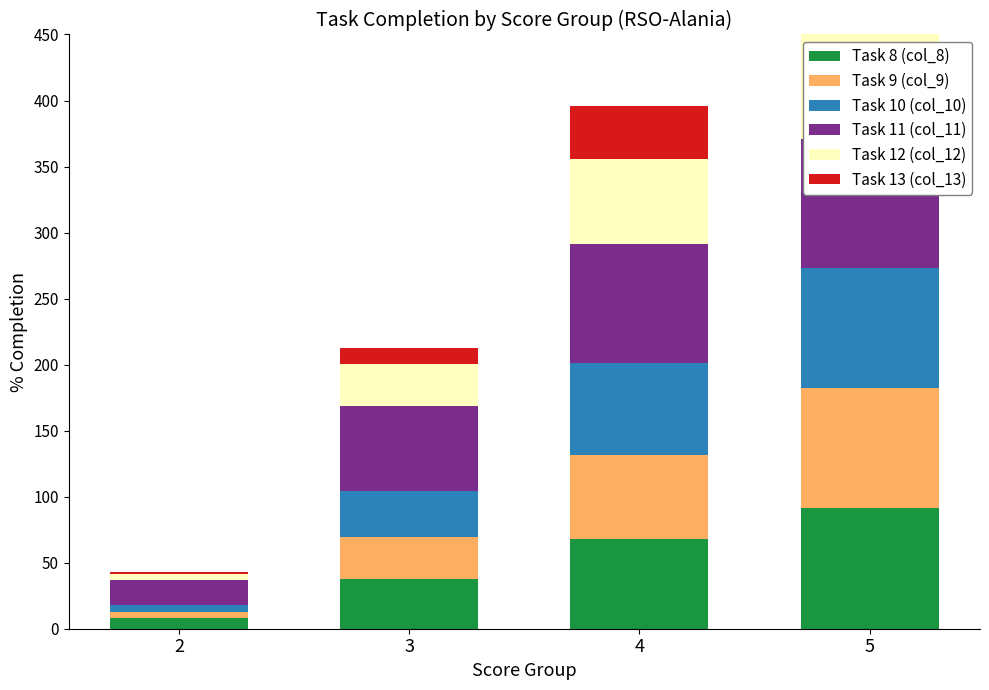

How many groups of bars are there?

4